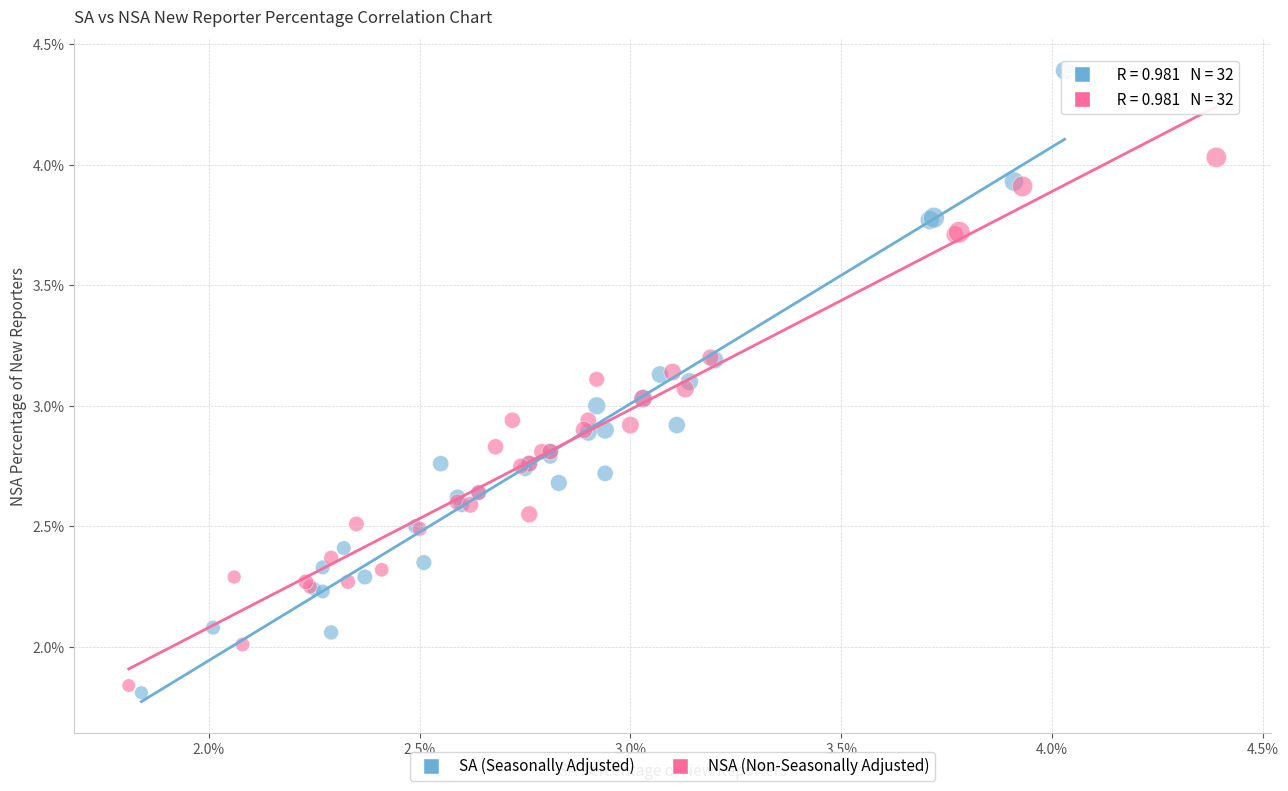

Which series contains the highest Y value?

SA (Seasonally Adjusted)